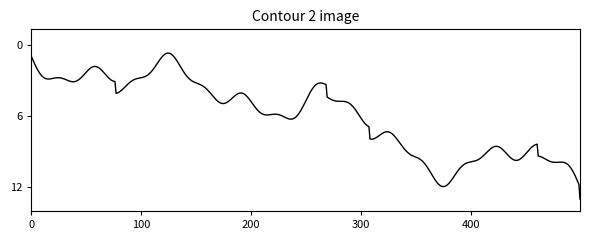

What is the smallest value displayed?

0.7